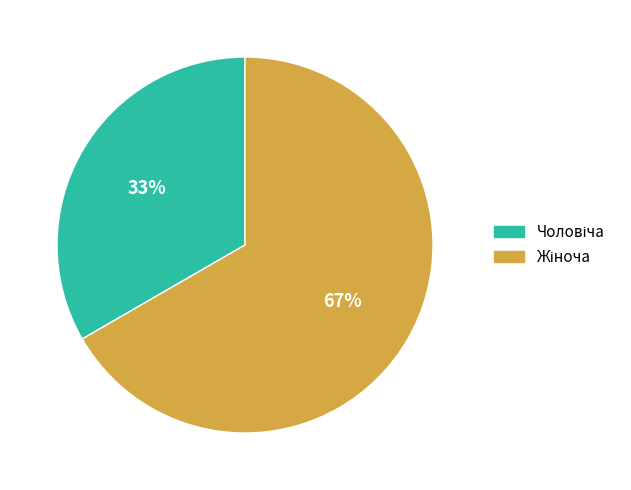

Does any single category account for the majority?

Yes